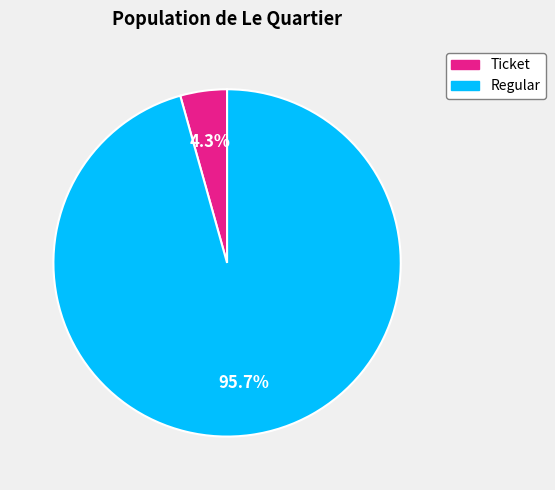

How many slices are in this pie chart?

2